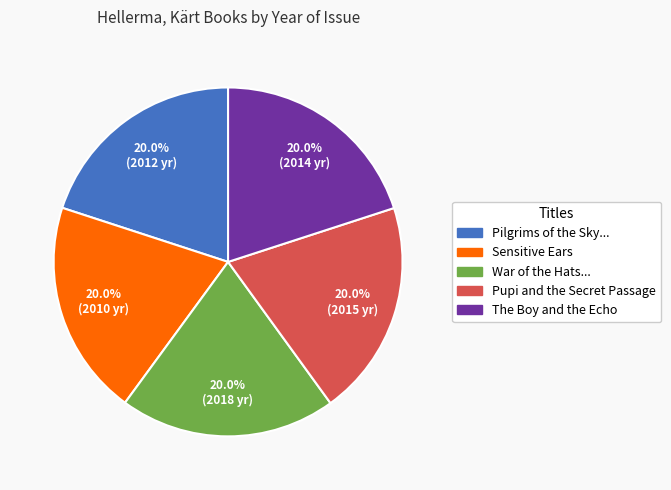

Does any single category account for the majority?

No